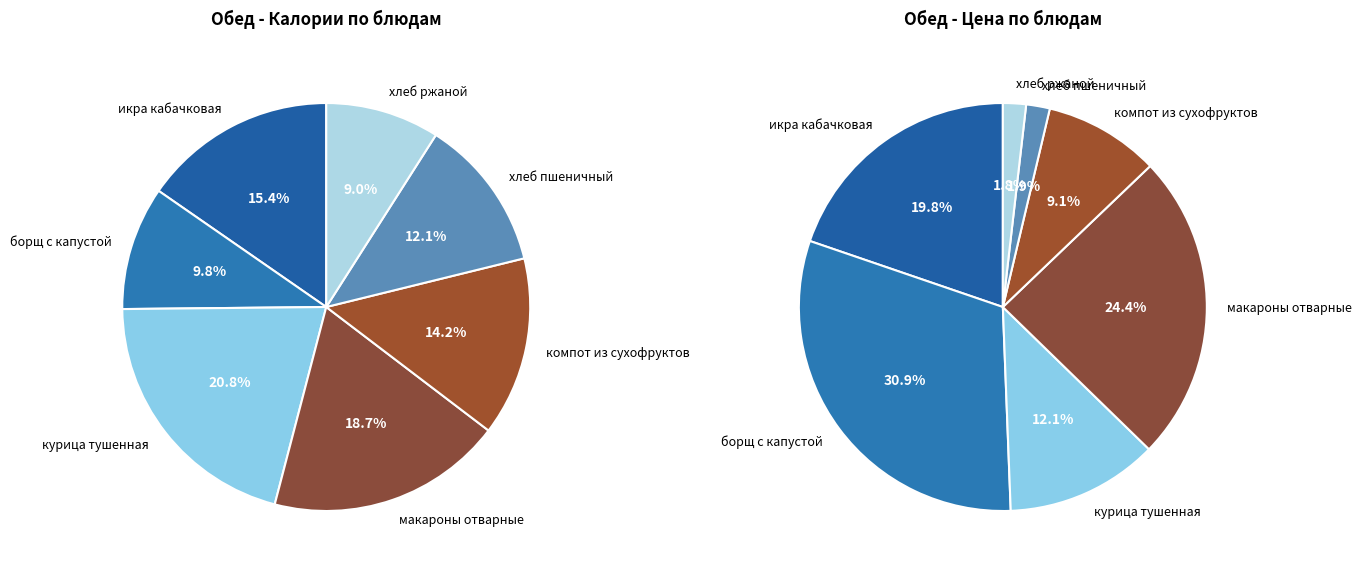

Which category has the biggest portion of the pie?

курица тушенная